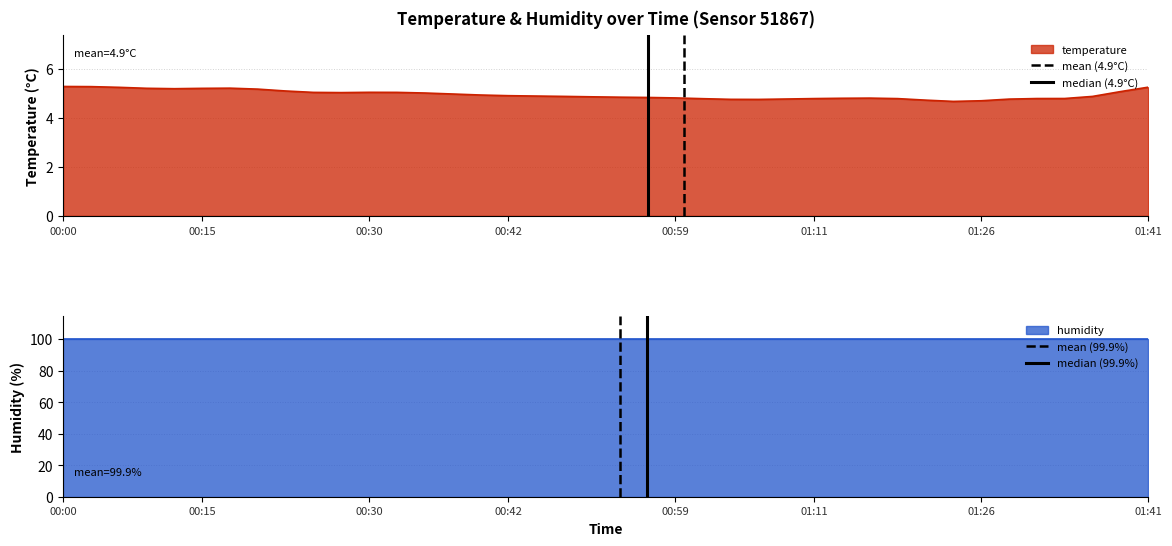

The value of temperature at 01:11 is 1.1. True or false?

False